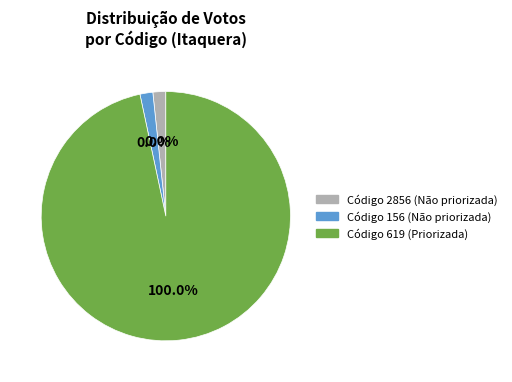

Which has a higher value, 2856 or 156?

2856